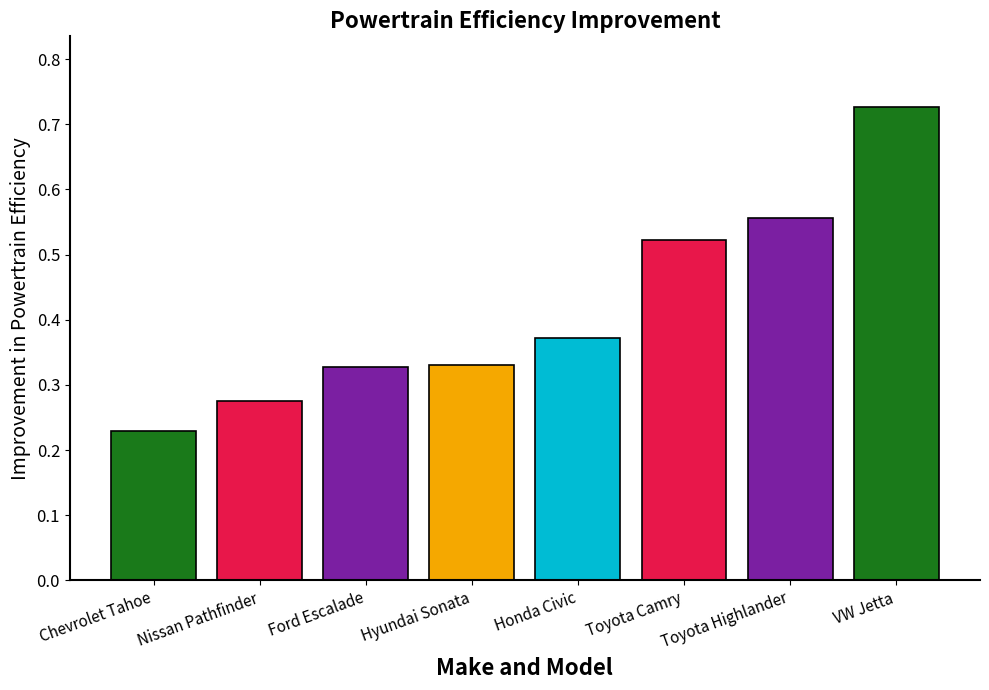

Are the bars horizontal?

No